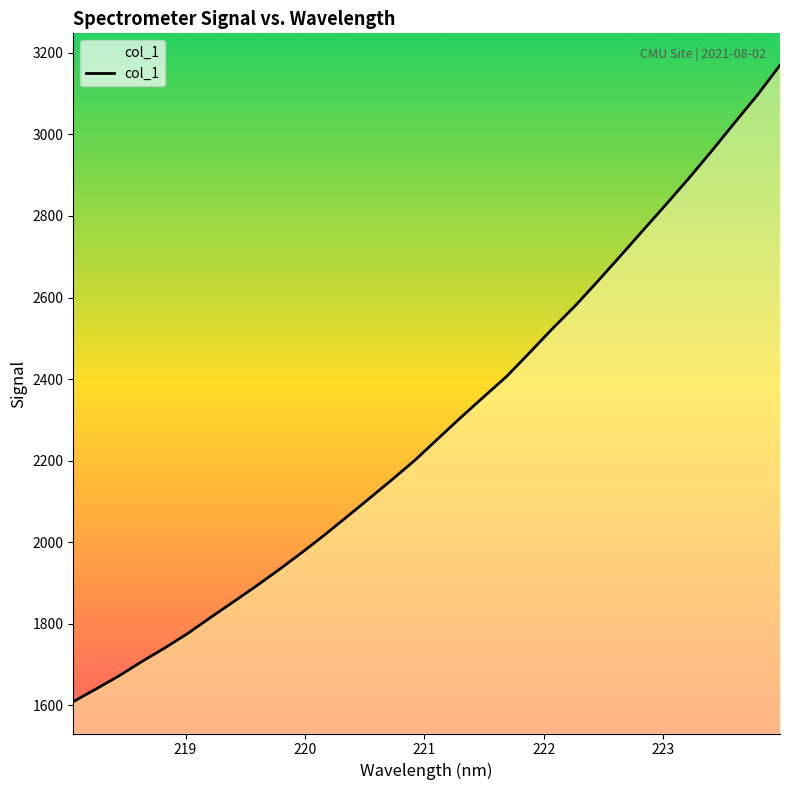

True or false: the data has more than 2 interior local peaks.

False